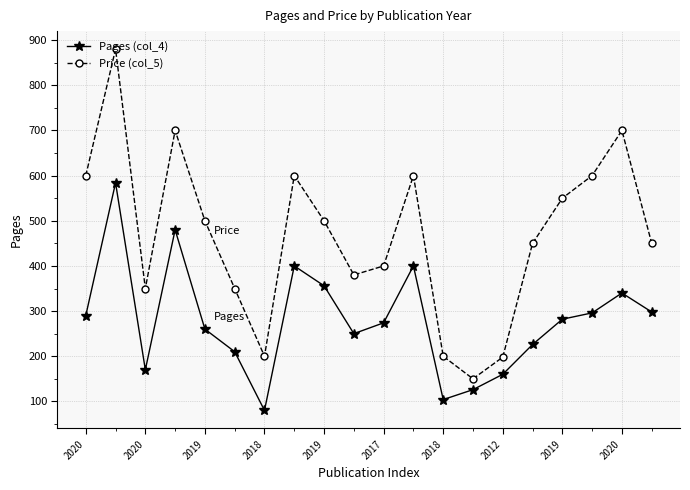

How many interior local valleys does the Price (col_5) series have?

4